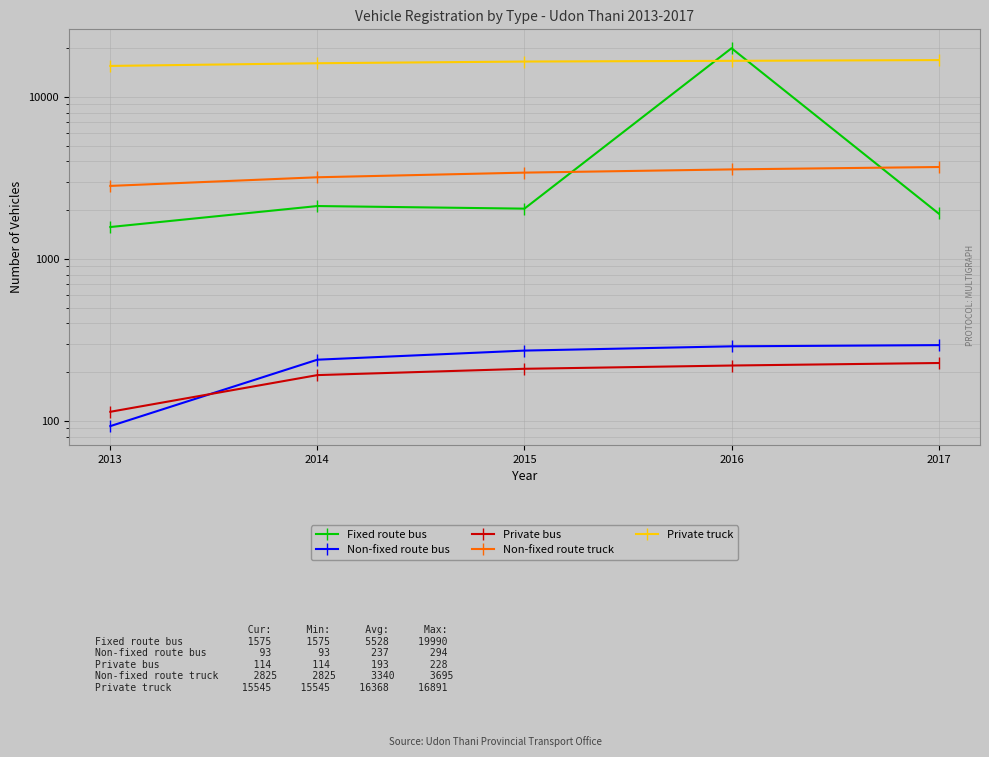

At which label does Fixed route bus reach its peak?

2016